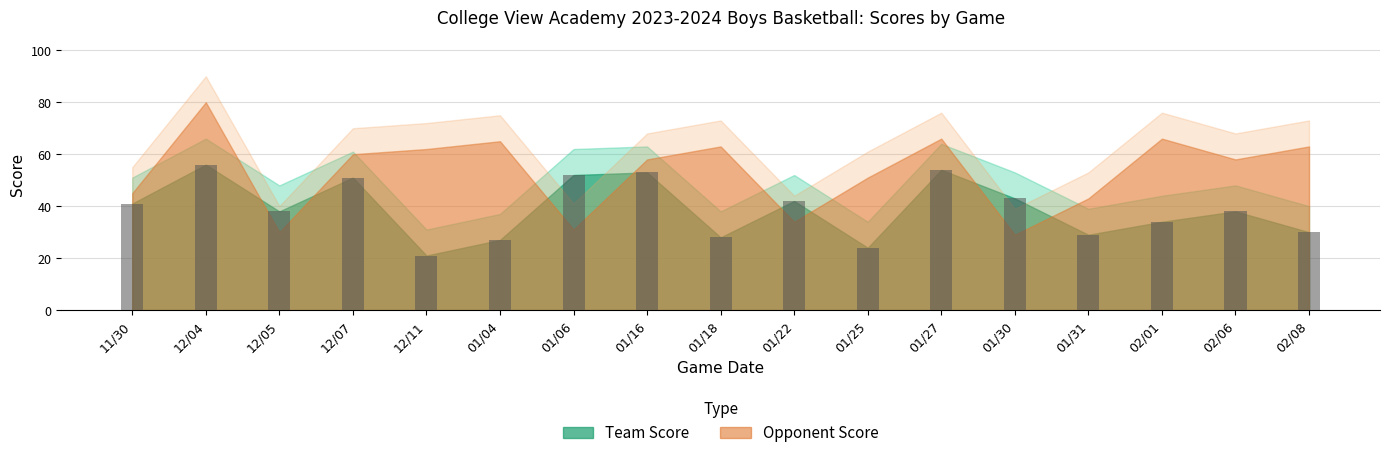

What is the value of the 9th bar from the left?

28